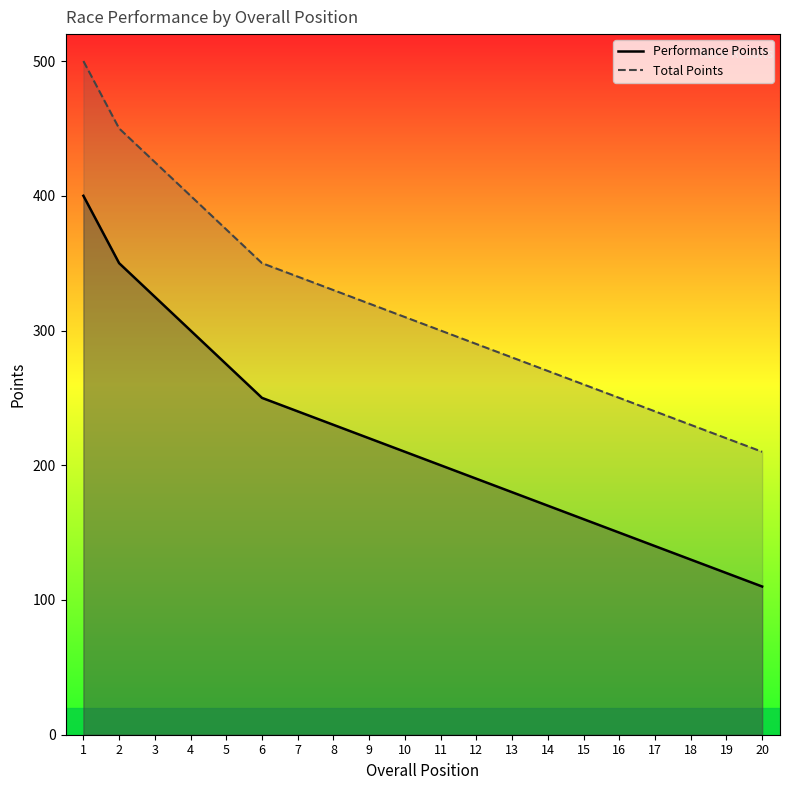

What is the total value across all series at 7?

580